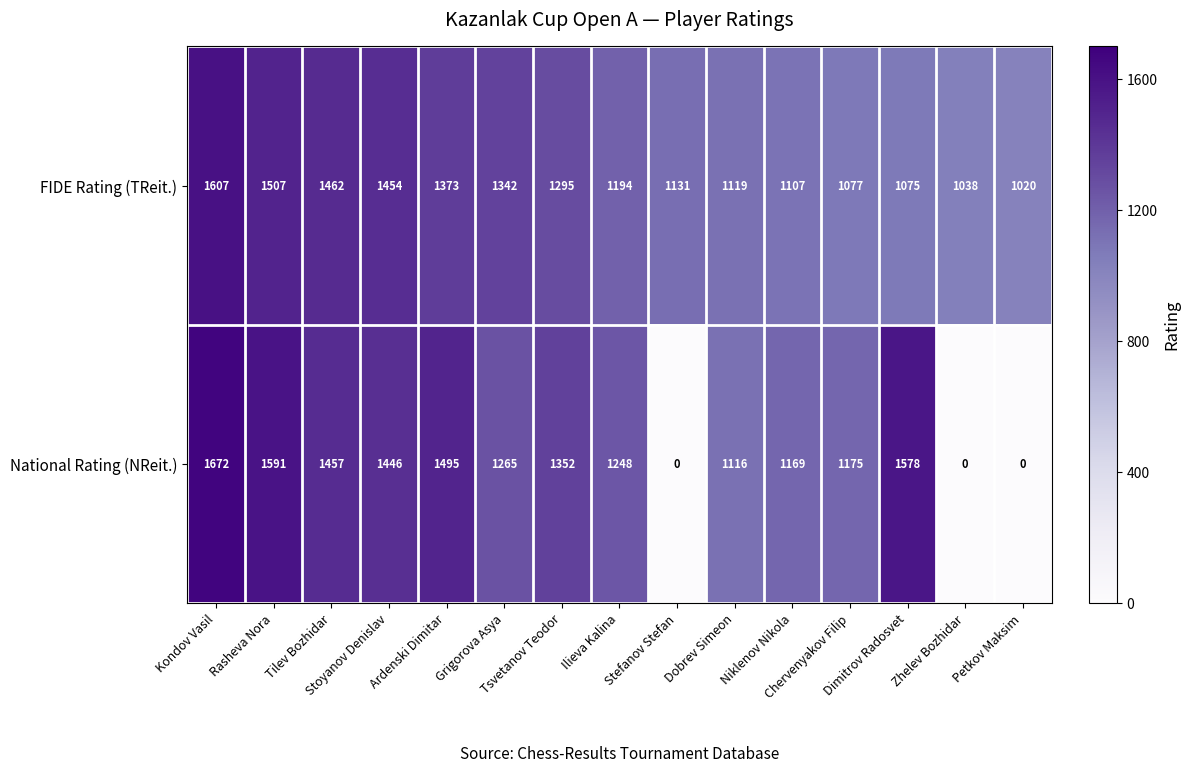

What is the greatest value displayed?

1672